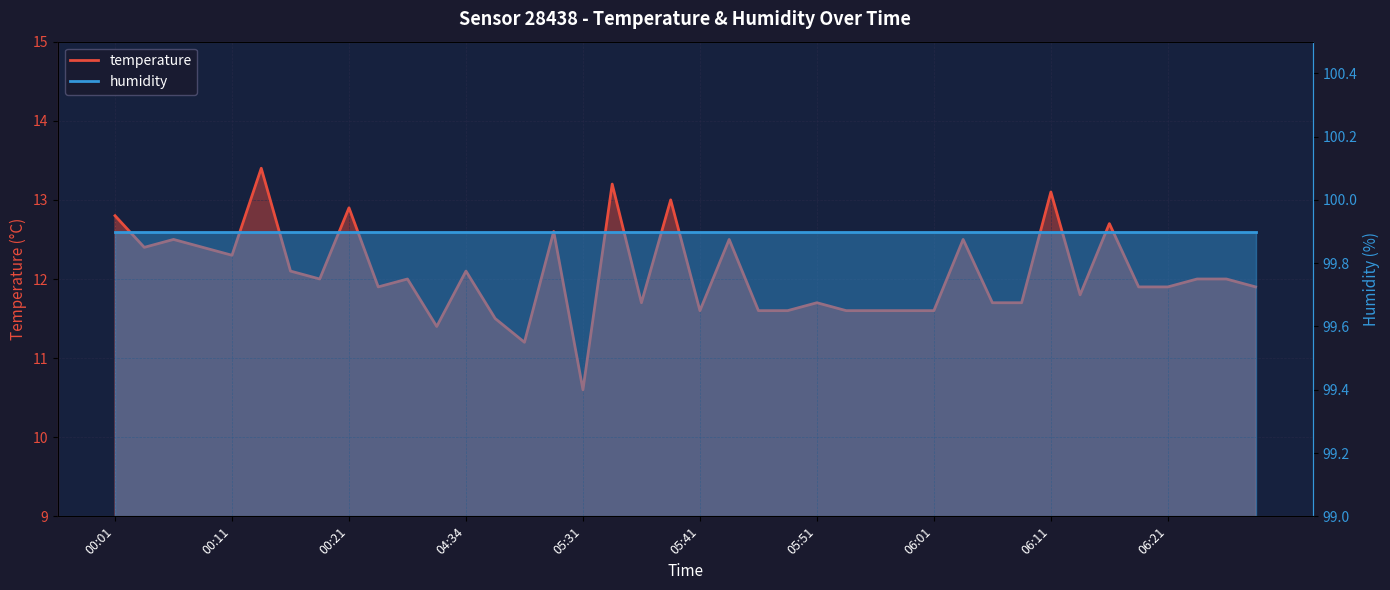

What is the difference between the second highest and minimum values?

2.6